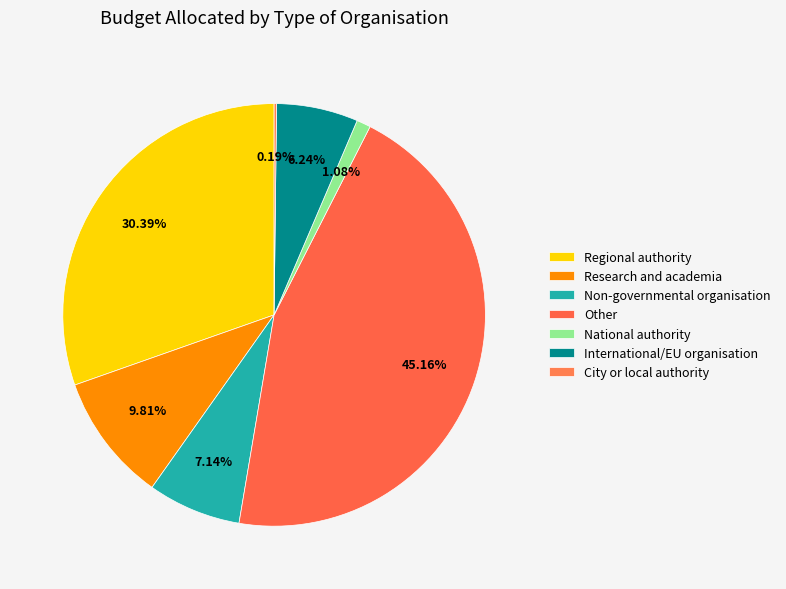

What percentage is NOT represented by Regional authority?

69.6%